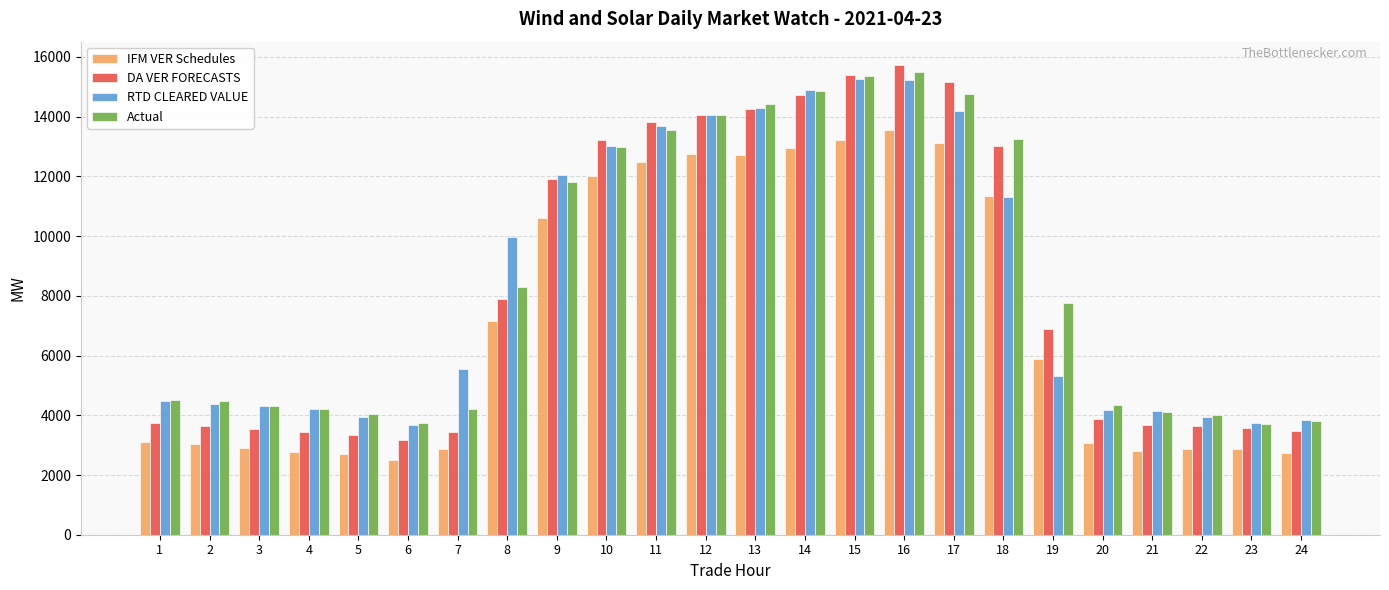

At how many categories does at least one series exceed 6606?

12